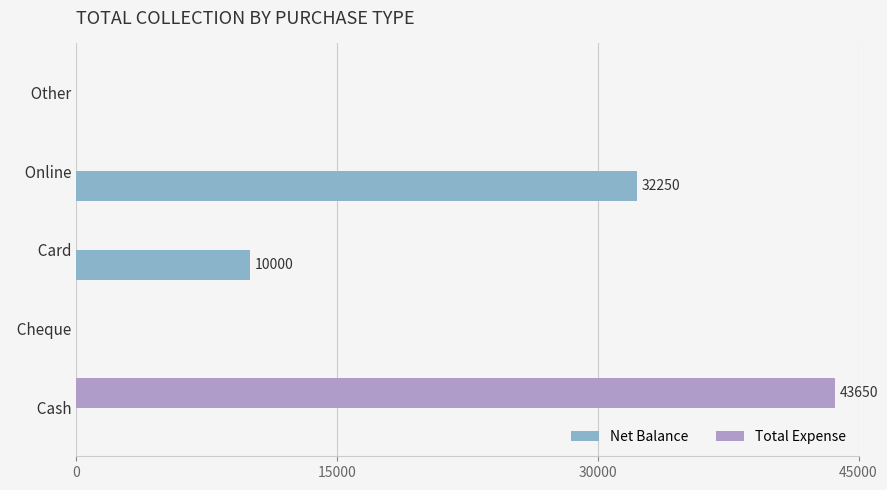

What is the maximum value shown in the chart?

43650